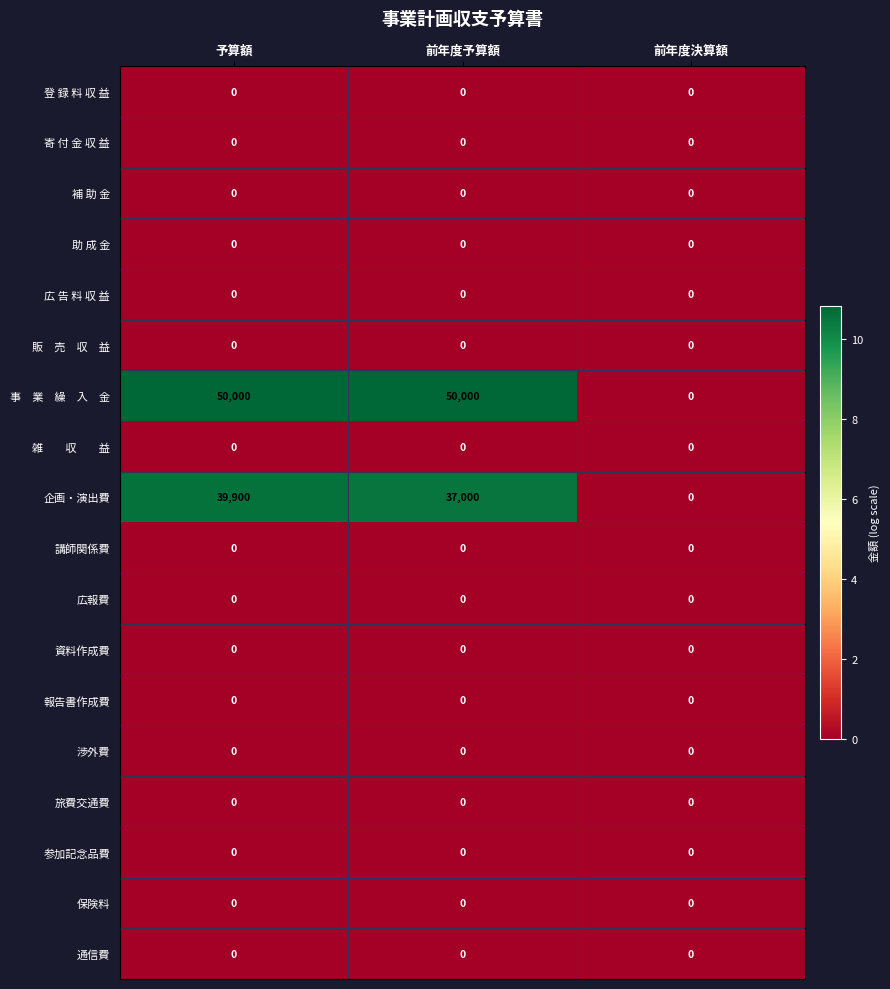

The 企画・演出費 series shows 17204 at 前年度決算額. True or false?

False